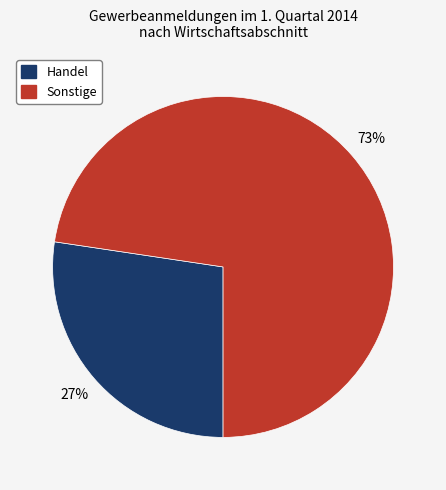

Is there a majority slice in this chart?

Yes